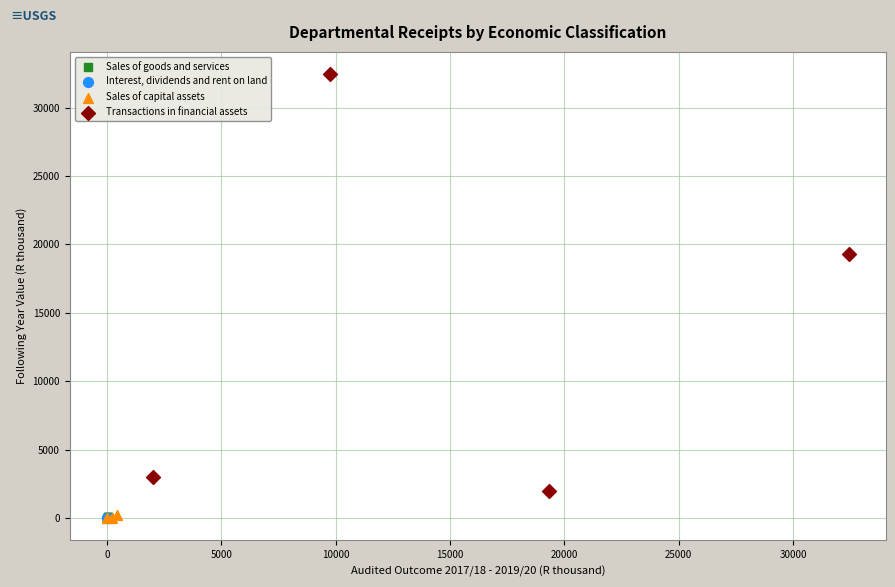

Which series reaches the maximum Y coordinate?

Transactions in financial assets